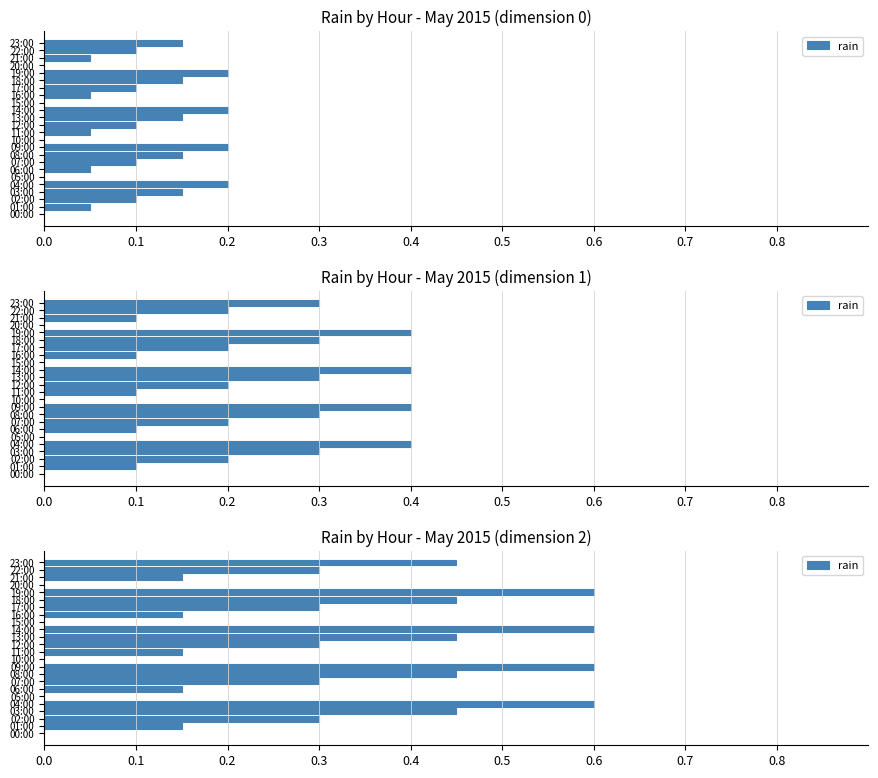

The chart shows a value of 0.3 at 20:00. True or false?

False